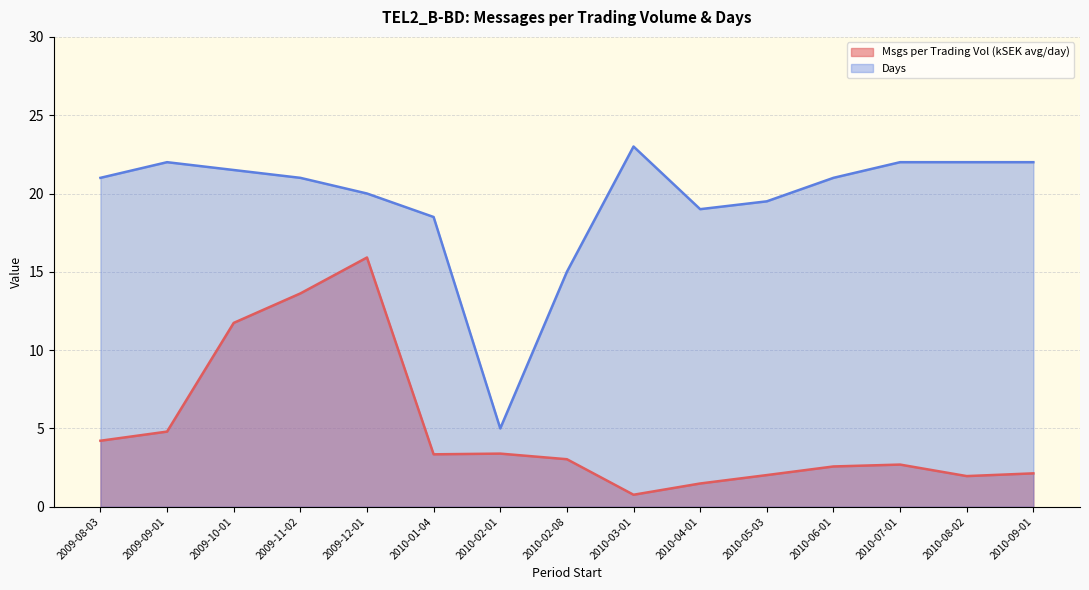

True or false: Days and Period number of messages per trading volume intersect in this chart.

False